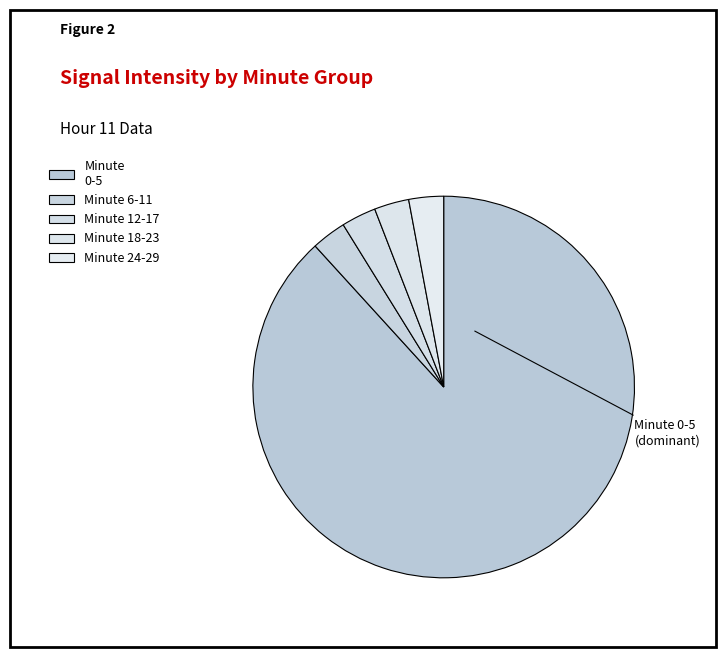

What is the largest slice in the pie chart?

Minute 0-5